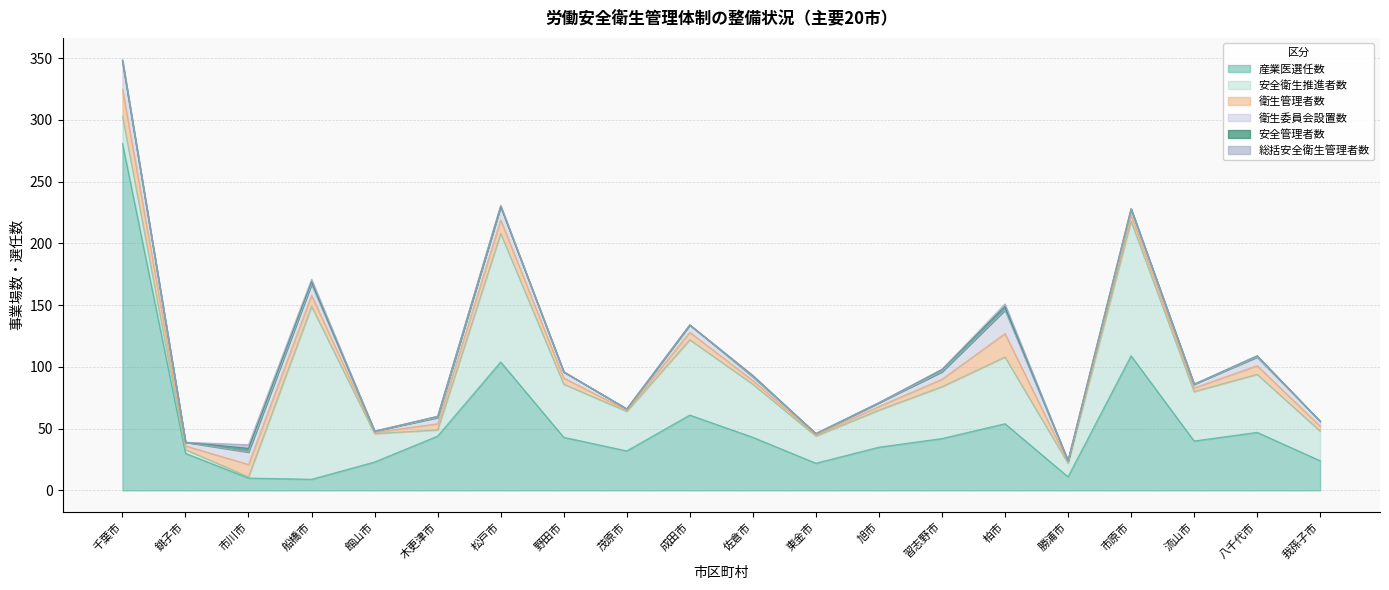

True or false: 衛生委員会設置数 has a value of 7 at 木更津市.

False